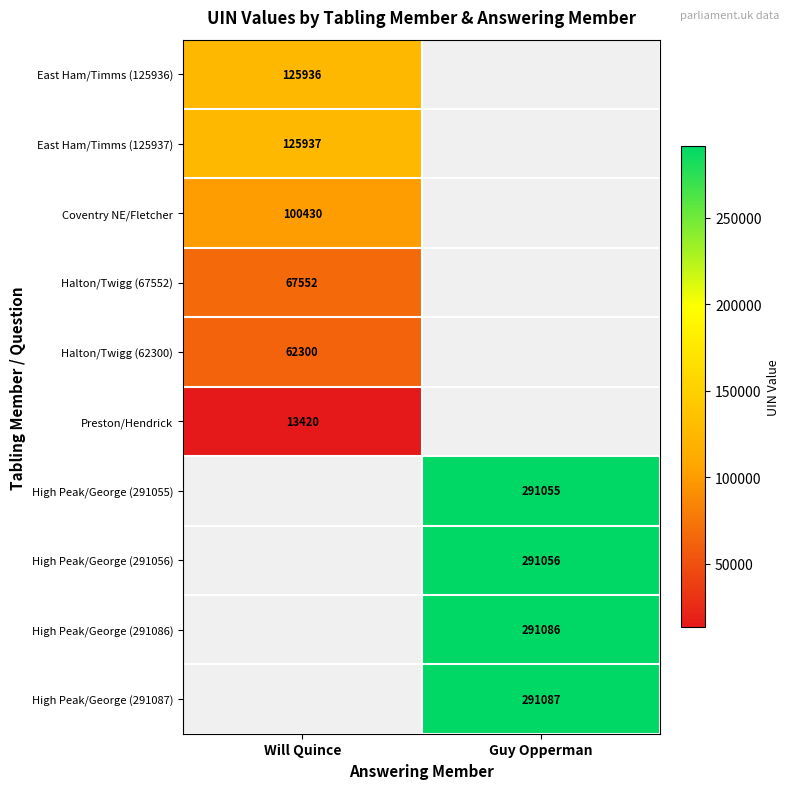

Is it true that East Ham/Timms (125937) equals 125937 at Will Quince?

True